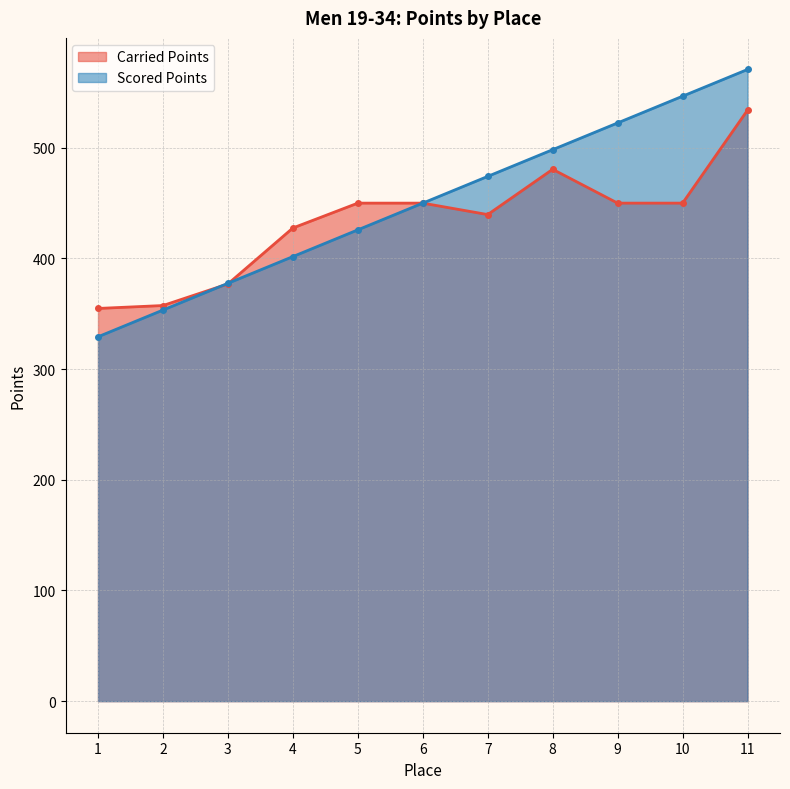

At which category is the sum across all series the highest?

11